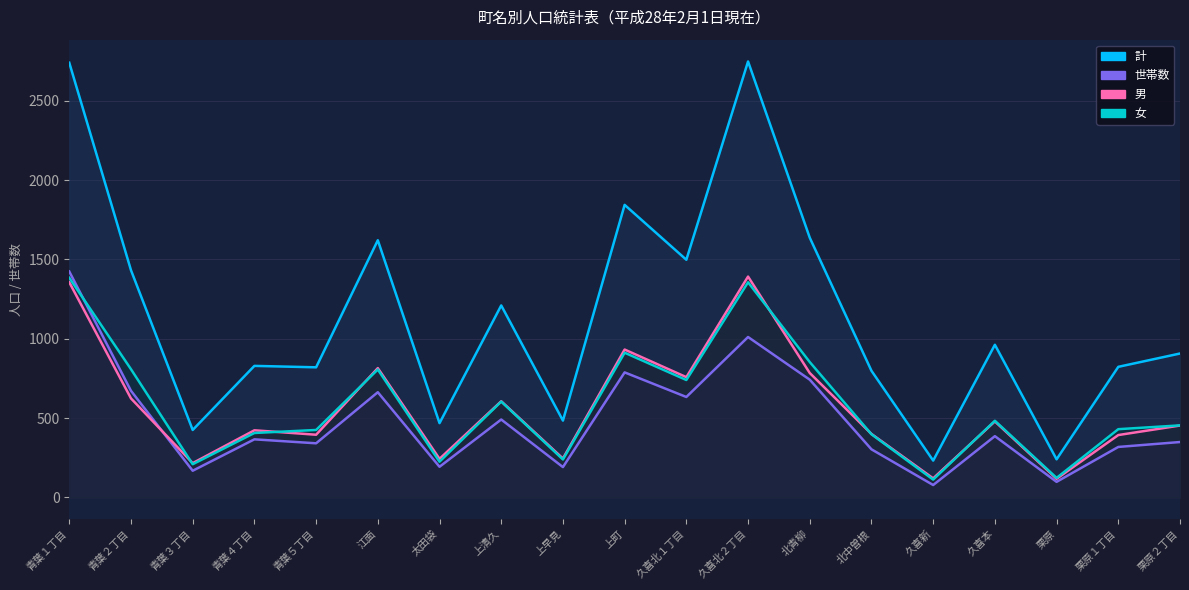

What is the average value of the 男 series?

566